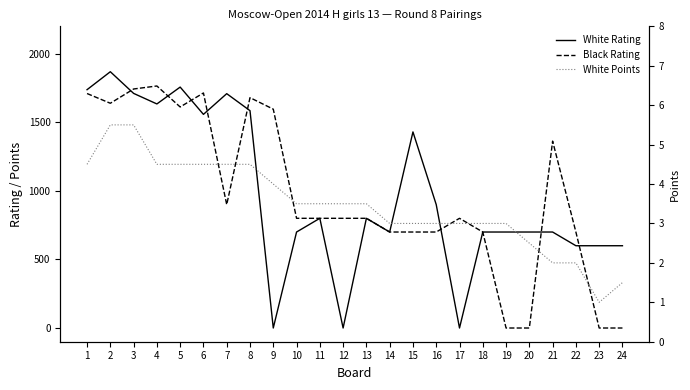

Rank the categories by White Rating value from highest to lowest.

2, 5, 1, 3, 7, 4, 8, 6, 15, 16, 11, 13, 10, 14, 18, 19, 20, 21, 22, 23, 24, 9, 12, 17